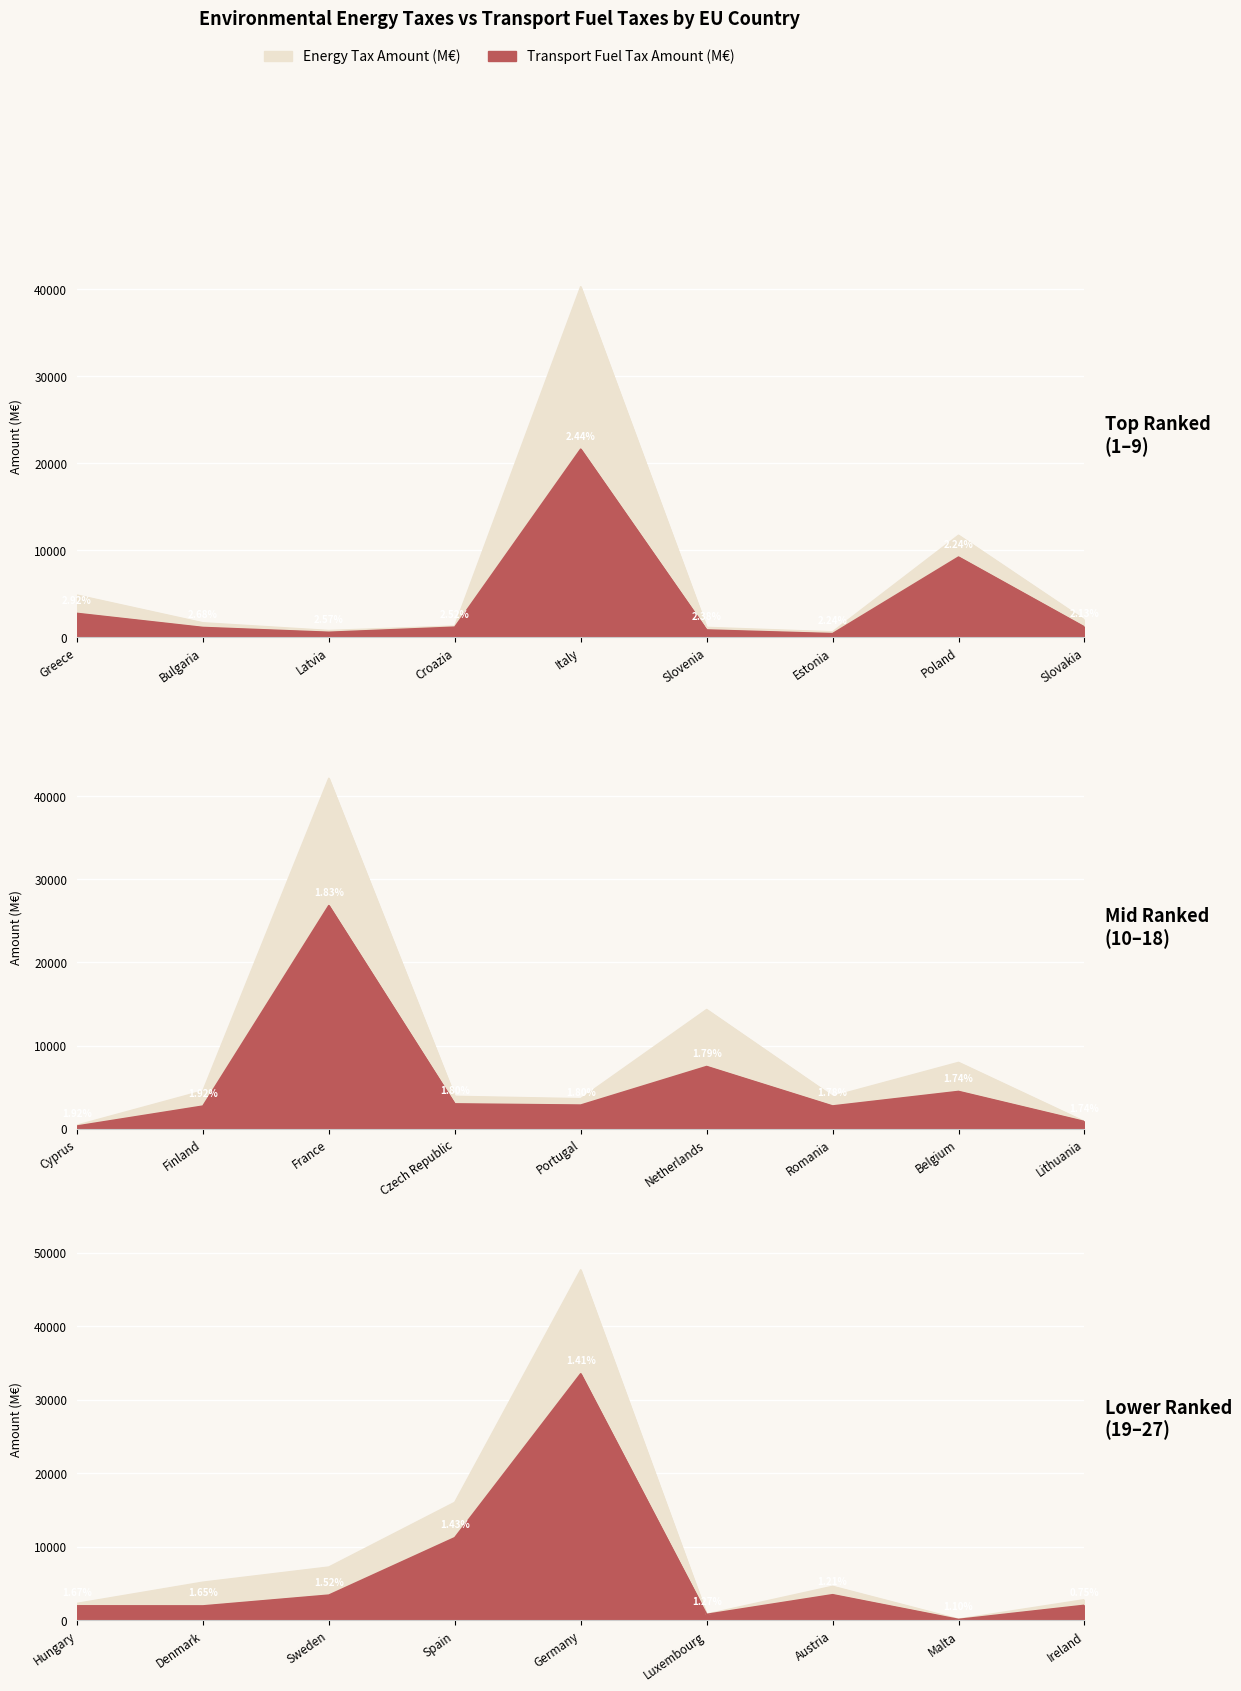

In Energy Amount, how many points are higher than both neighbors (excluding endpoints)?

7